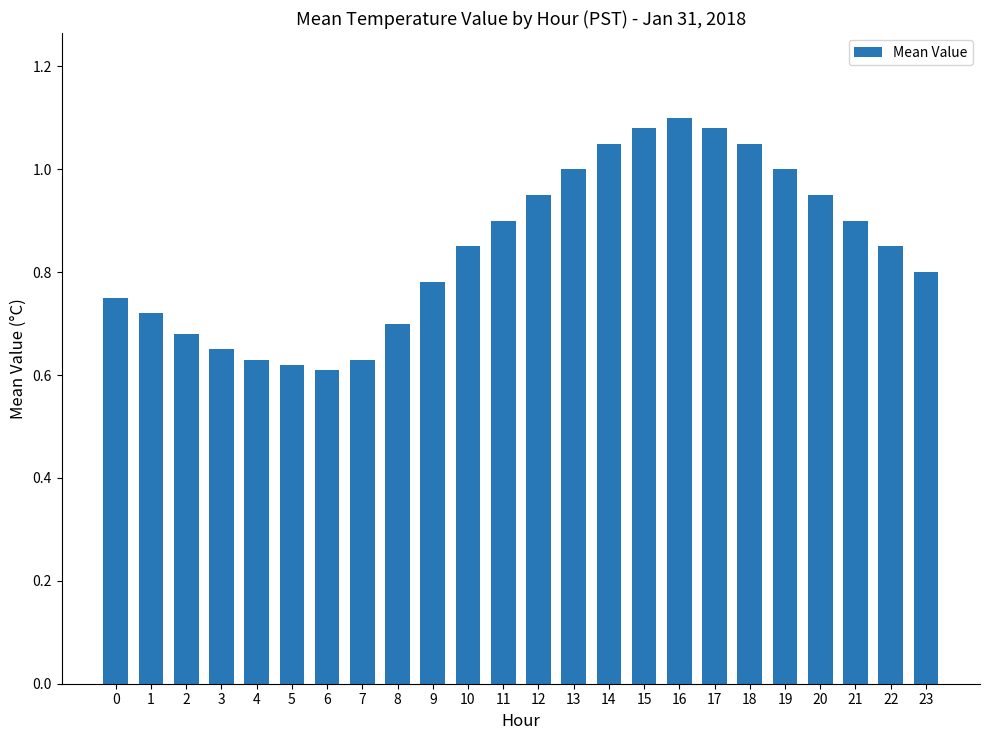

What is the change in value from 7 to 21?

+0.3